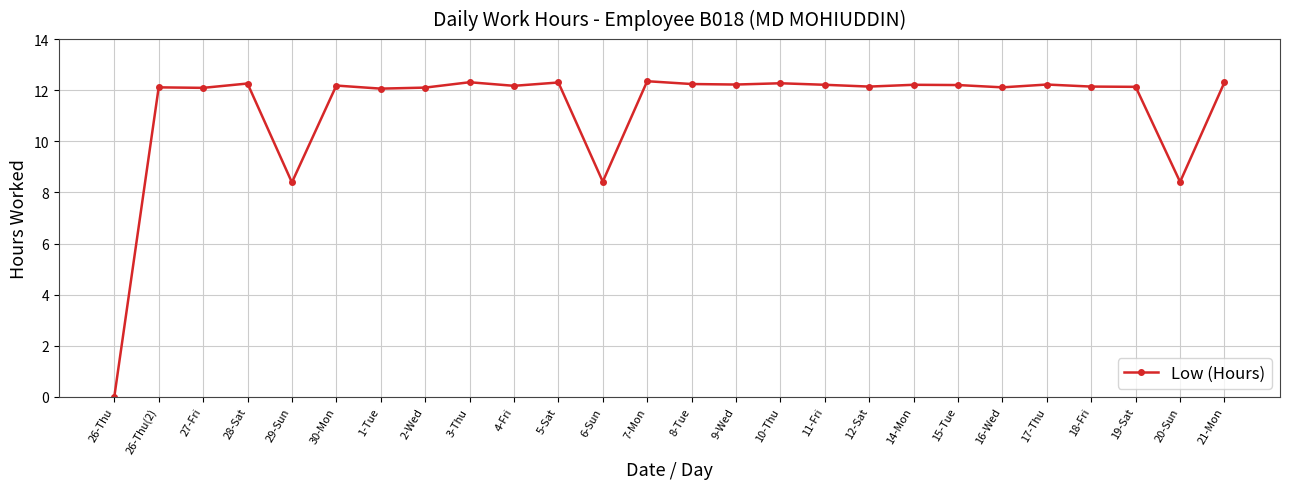

Approximately how many times larger is the value at 29-Sun compared to 5-Sat?

0.7